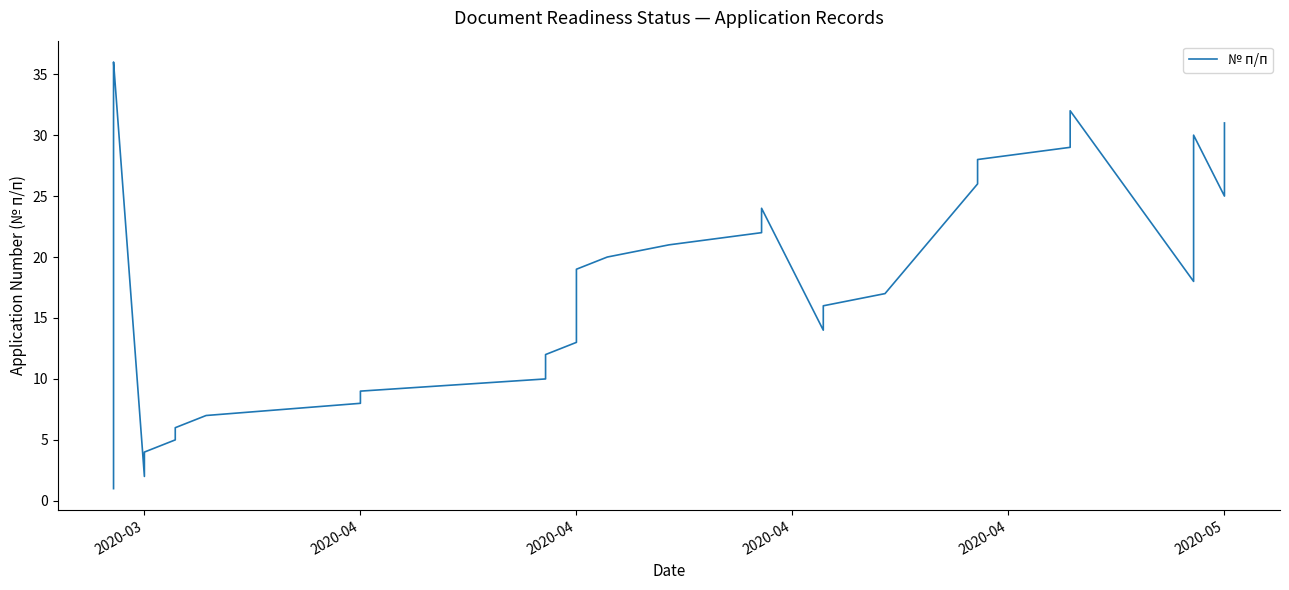

How many data points are above 19?

17